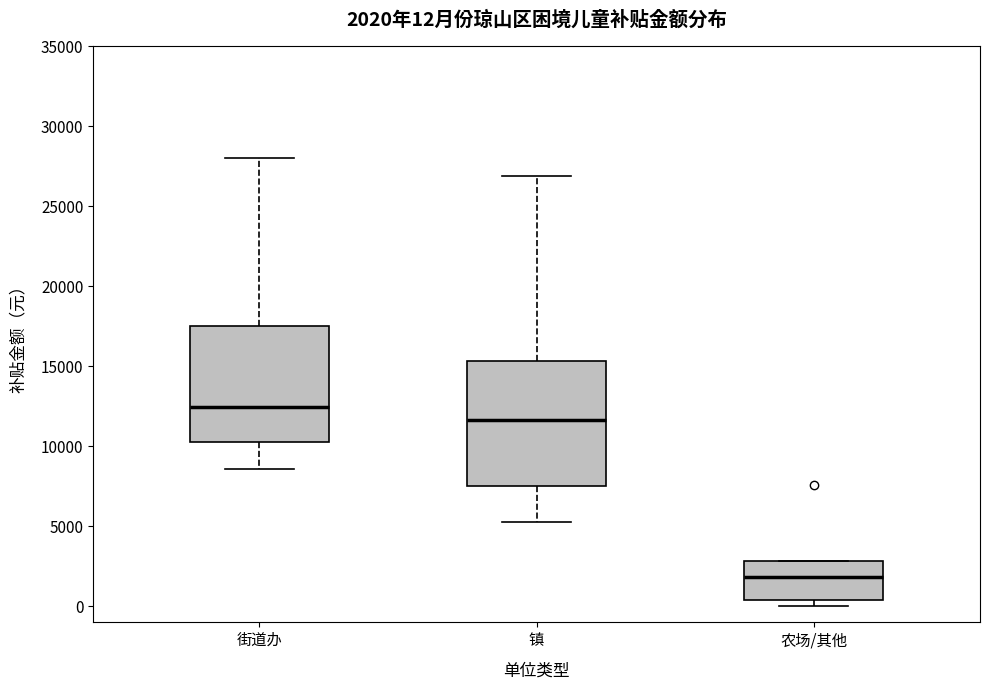

Which box is the tallest, from its lower edge to its upper edge?

镇